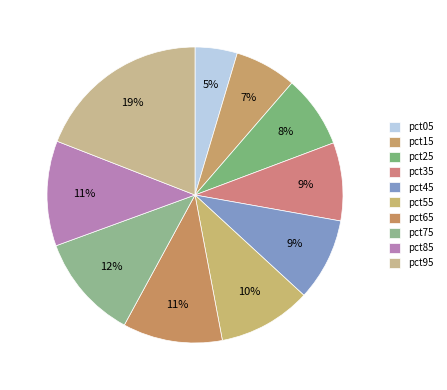

What percentage is the pct05 slice, to the nearest percent?

5%